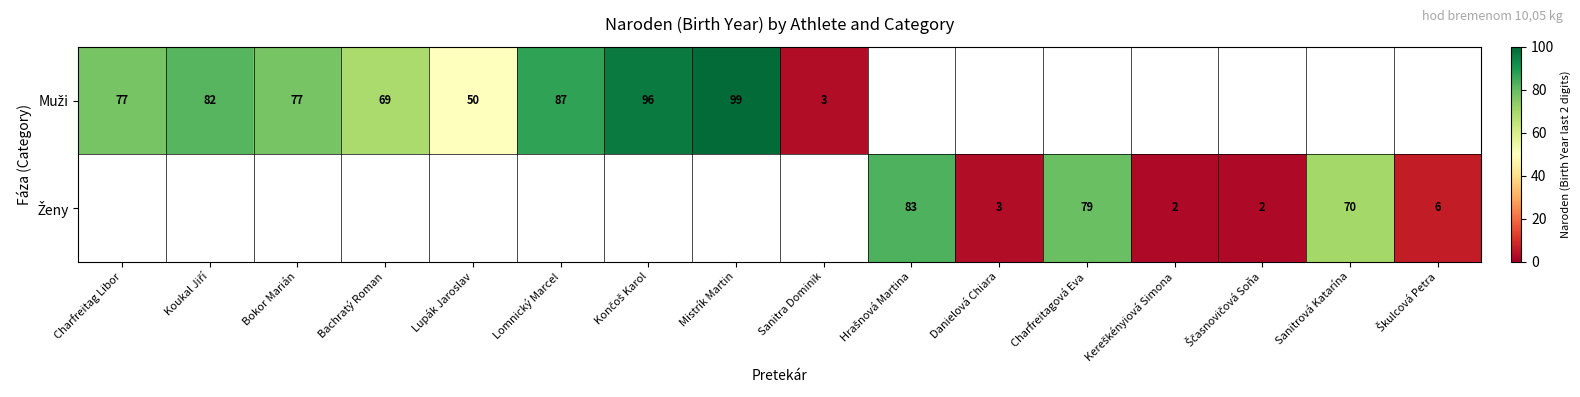

What is the difference between the maximum and minimum values in the Muži series?

96.0